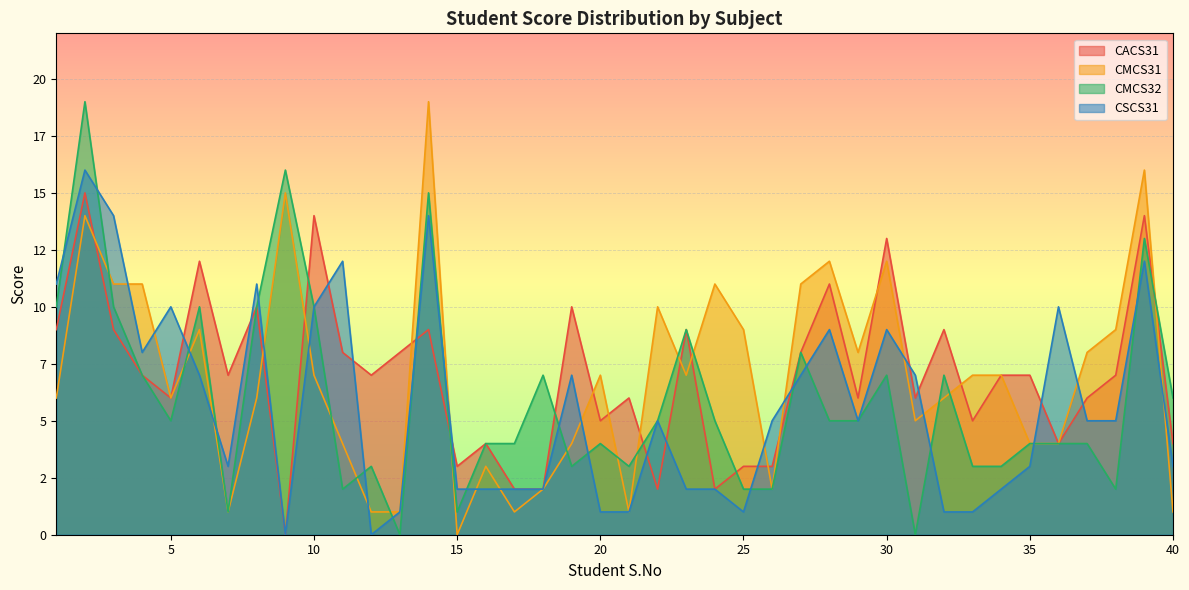

At which label is CACS31 closest to 7?

4